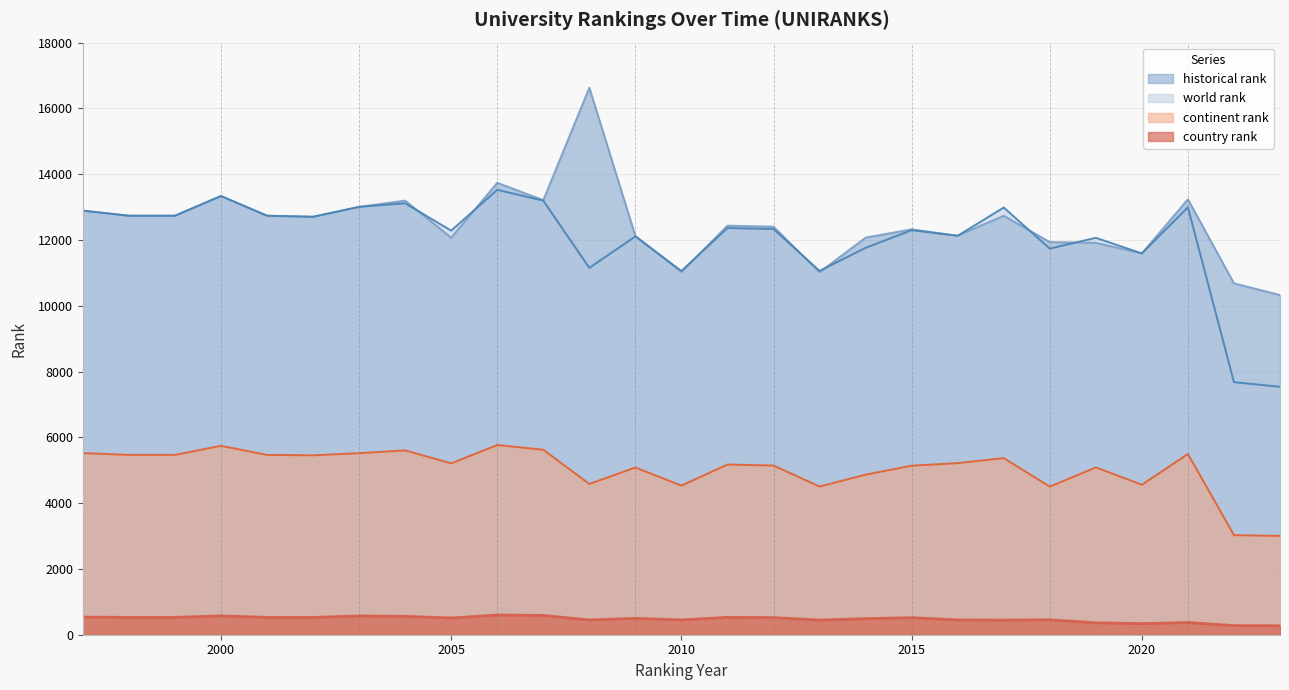

What is the total value across all series at 2007?

32620.5